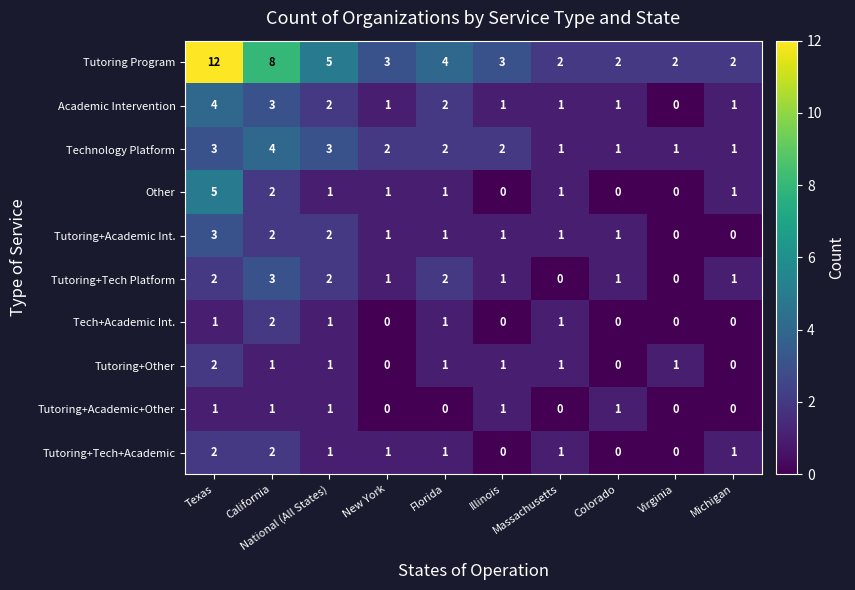

What is the difference between the highest and lowest values at Virginia?

2